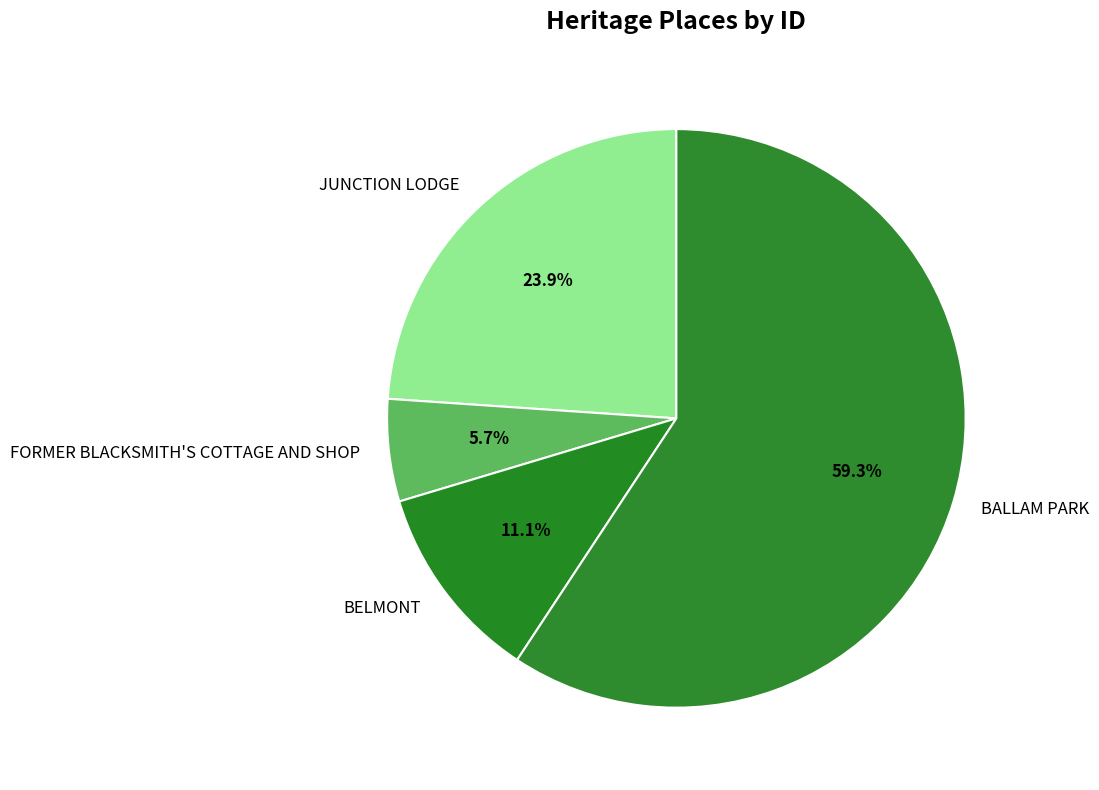

Rank the categories by value from lowest to highest.

FORMER BLACKSMITH'S COTTAGE AND SHOP, BELMONT, JUNCTION LODGE, BALLAM PARK